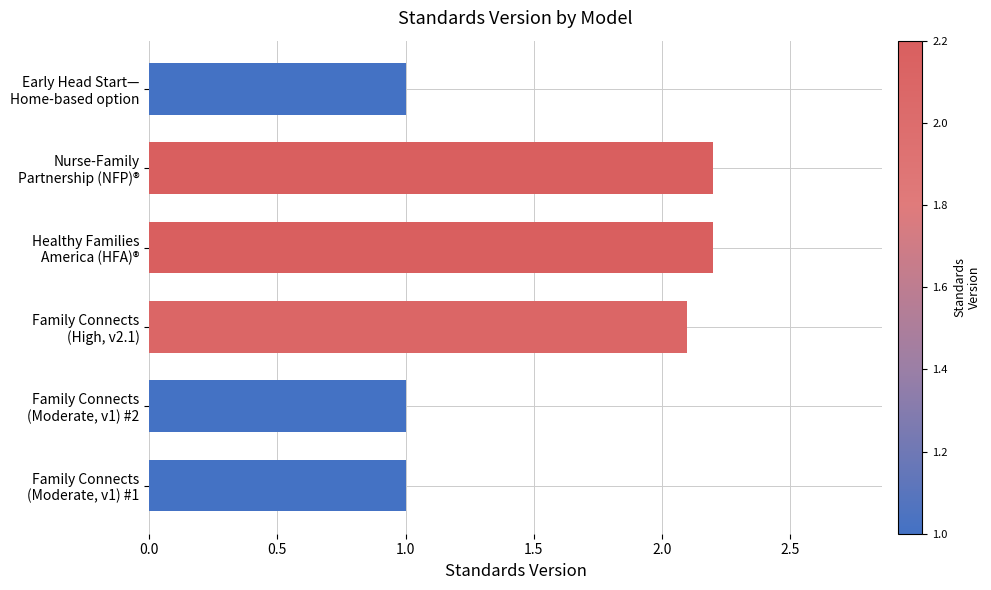

Reading bottom to top, what are all the values shown in this chart?

1.0	1.0	2.1	2.2	2.2	1.0